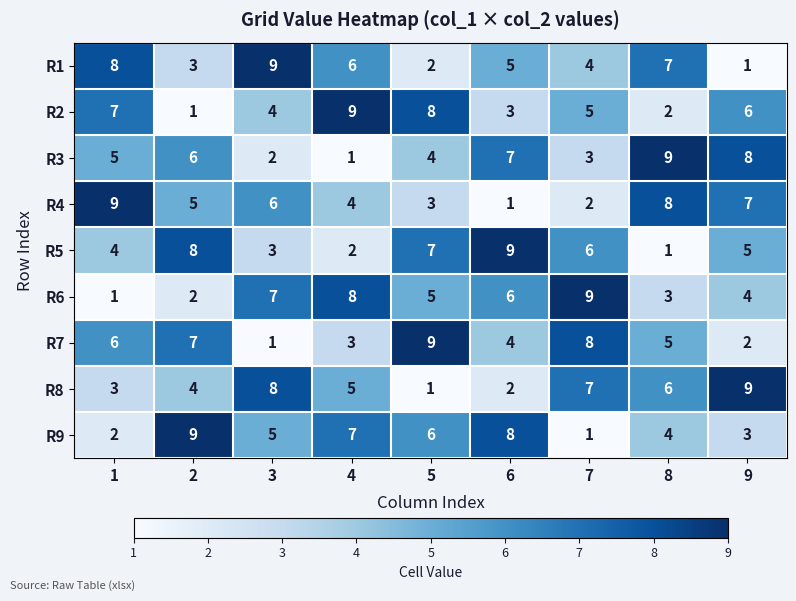

Rank the series at 4 from highest to lowest value.

R2, R6, R9, R1, R8, R4, R7, R5, R3